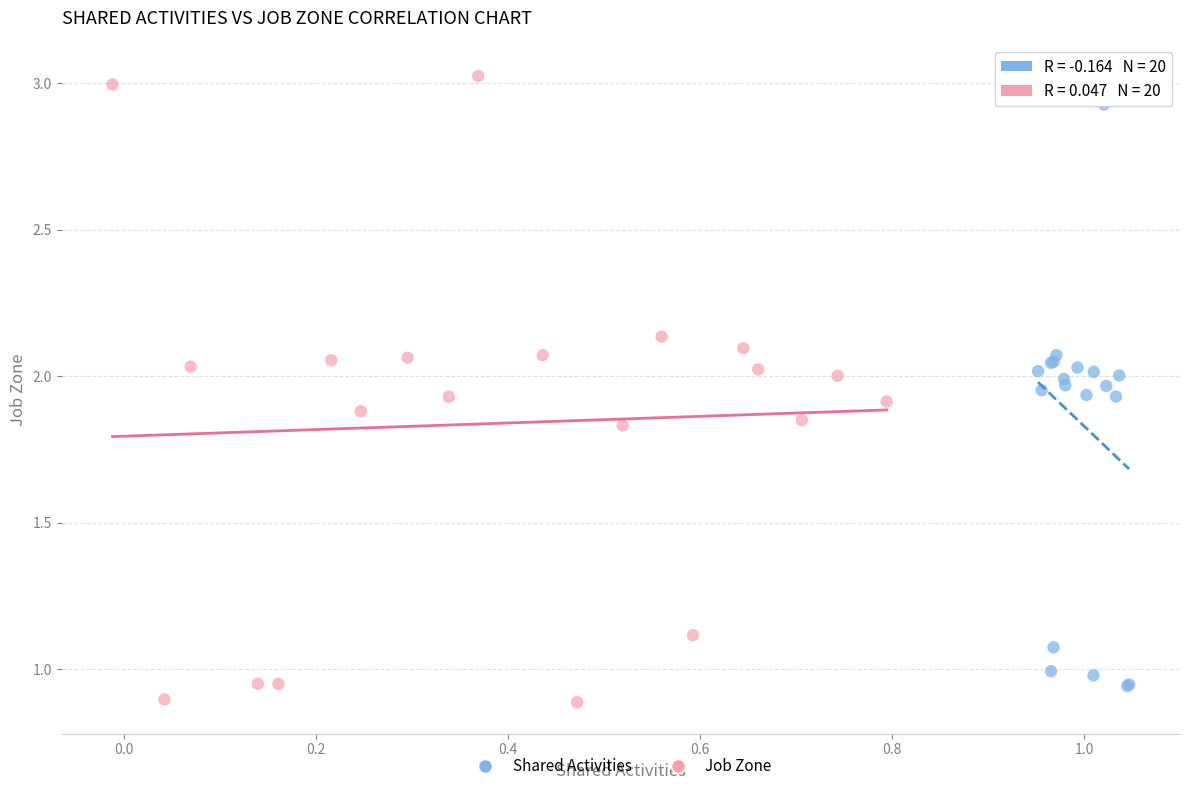

Which series reaches the minimum Y coordinate?

Job Zone